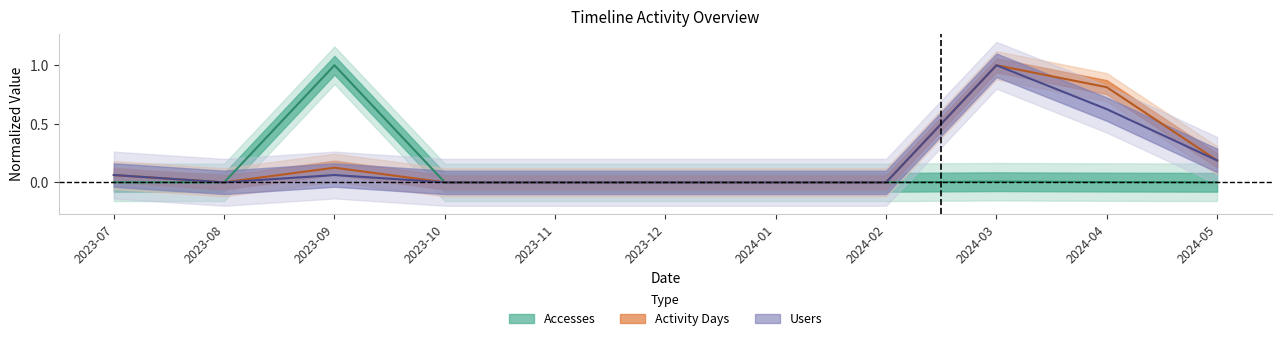

Is this an area chart (filled region under the line)?

No